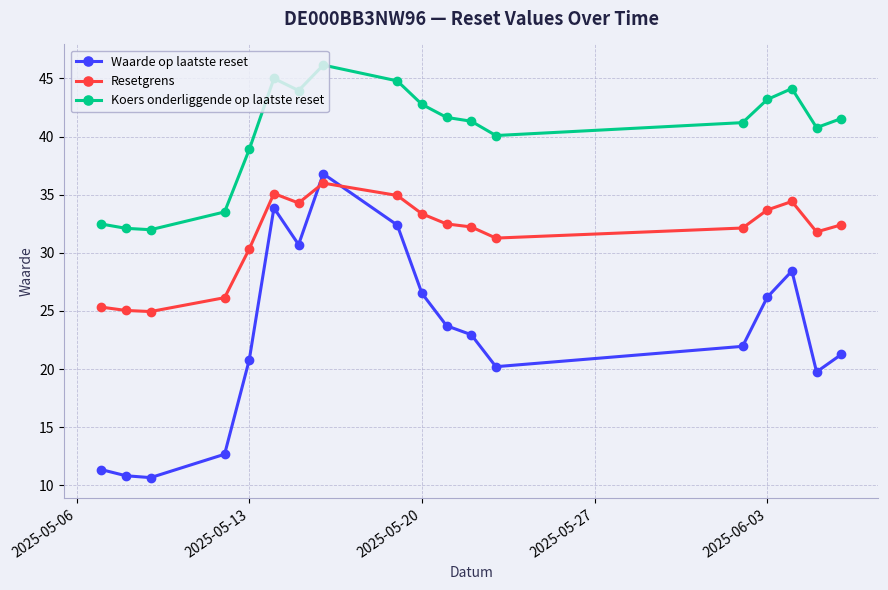

True or false: Koers onderliggende op laatste reset and Waarde op laatste reset cross at least once.

False